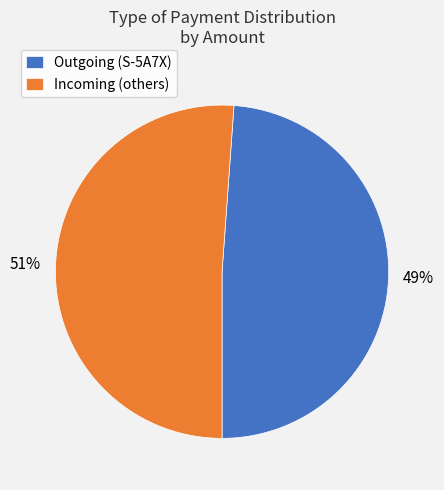

The Incoming (others) slice represents 39% of the pie. True or false?

False